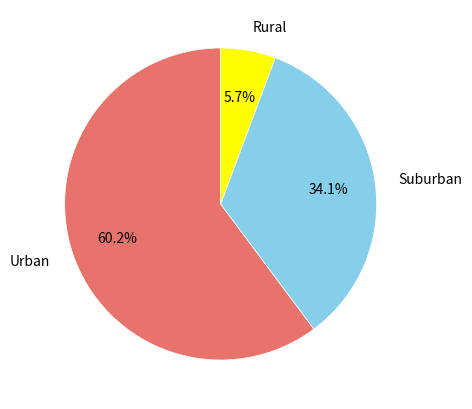

Does Urban represent more than half of the total?

Yes